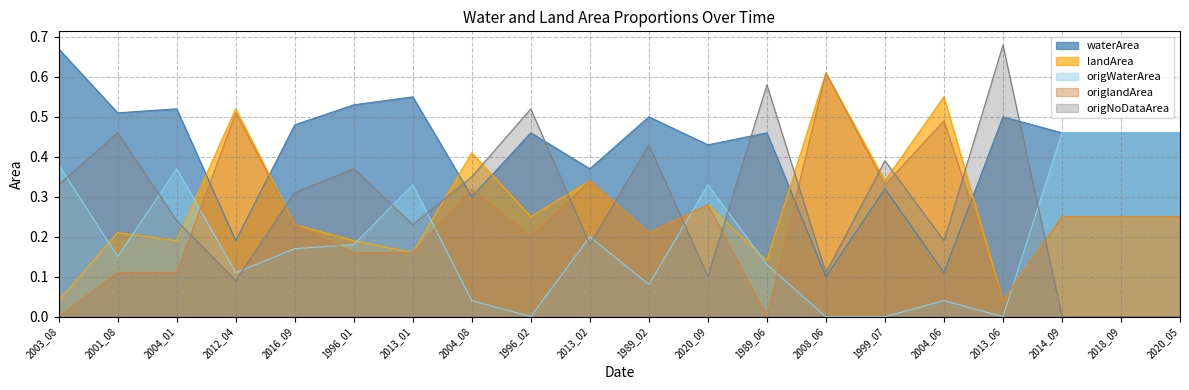

Does the chart have visible grid lines?

Yes